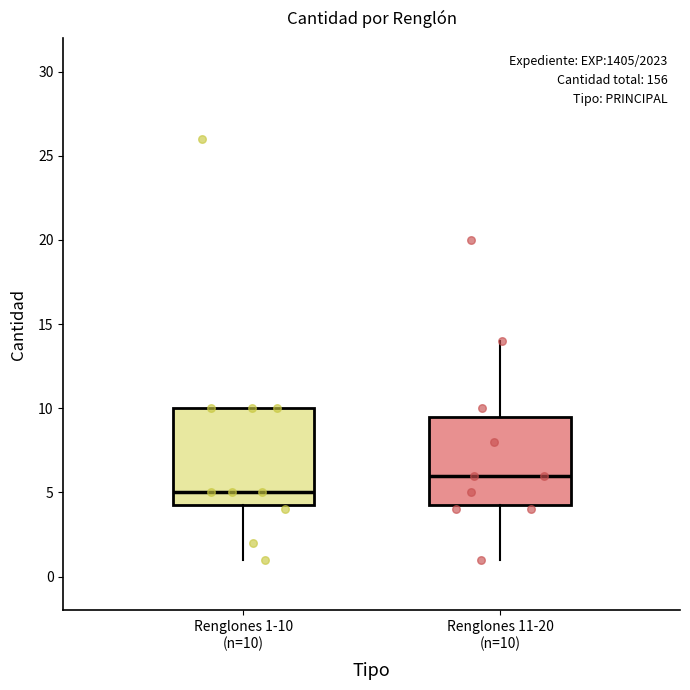

Where is the lower edge of the box for Renglones 1-10 (n=10) on the y-axis? The values are not printed on the chart, so give them approximately, as read against the axis.

4.5